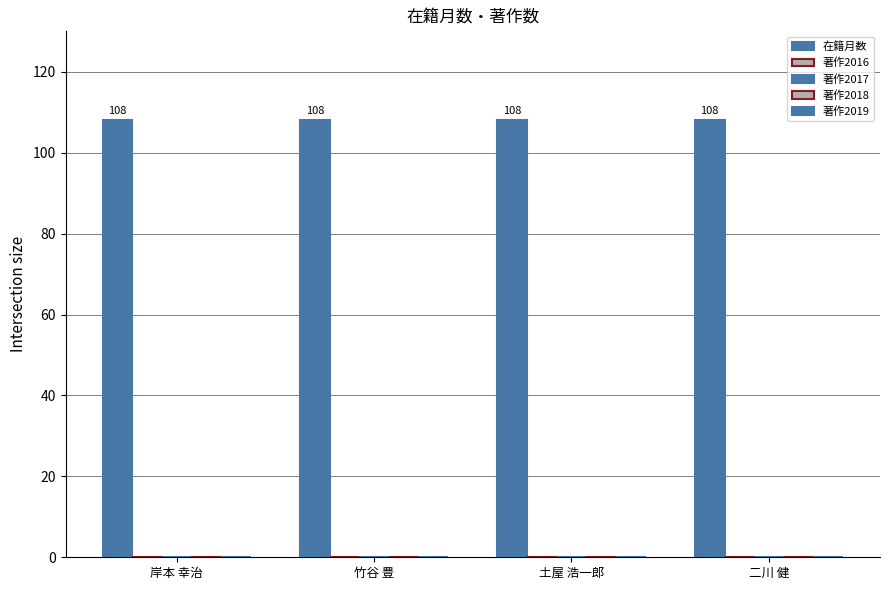

How many distinct data groups are displayed?

5